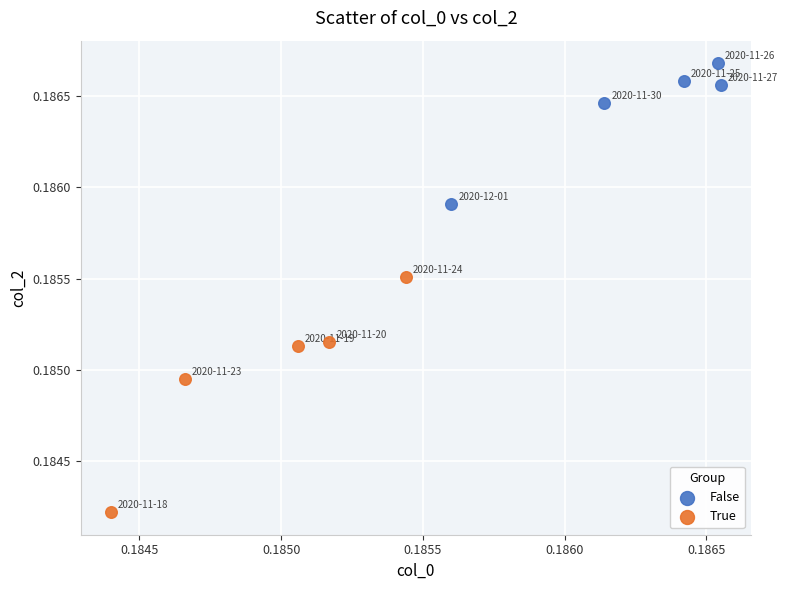

Which series has the widest spread of Y values?

True